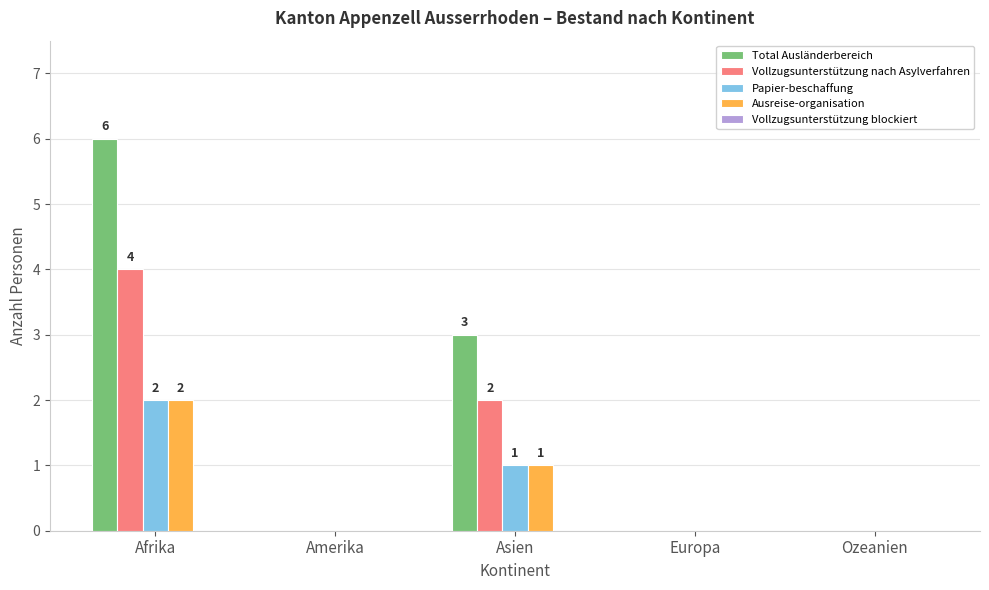

What is the sum of all Vollzugsunterstützung nach Asylverfahren values?

6